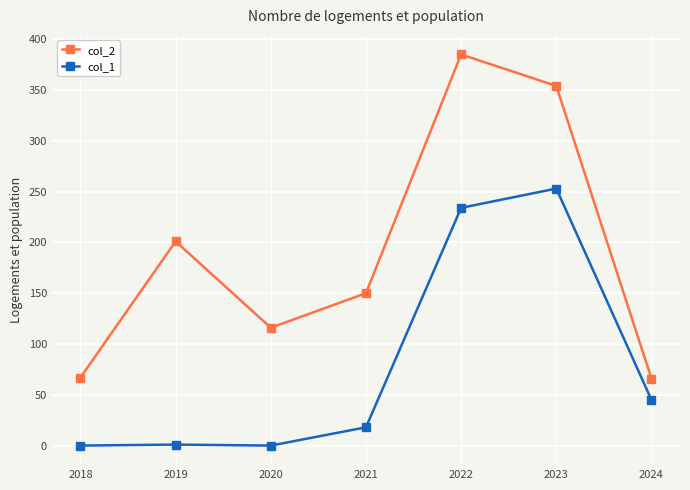

At how many categories does at least one series exceed 77?

5